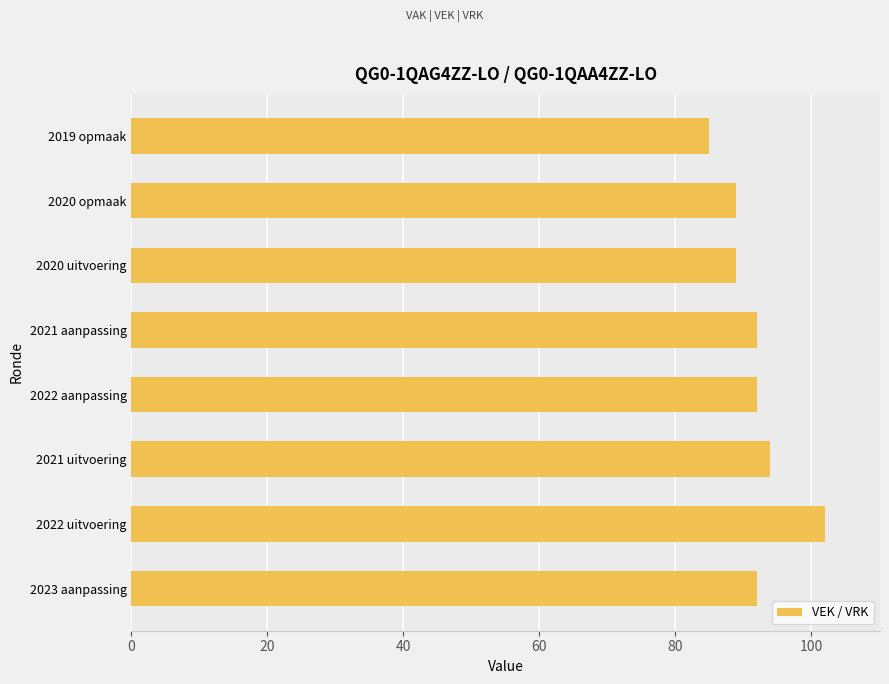

Between 2023 aanpassing and 2020 opmaak, which is larger?

2023 aanpassing